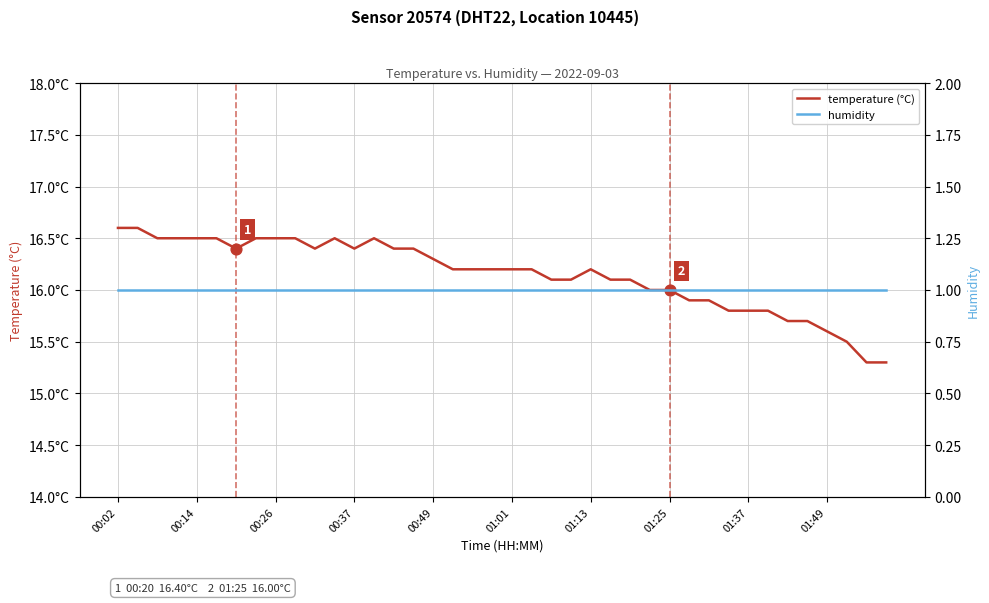

At which category is the sum across all series the highest?

00:02